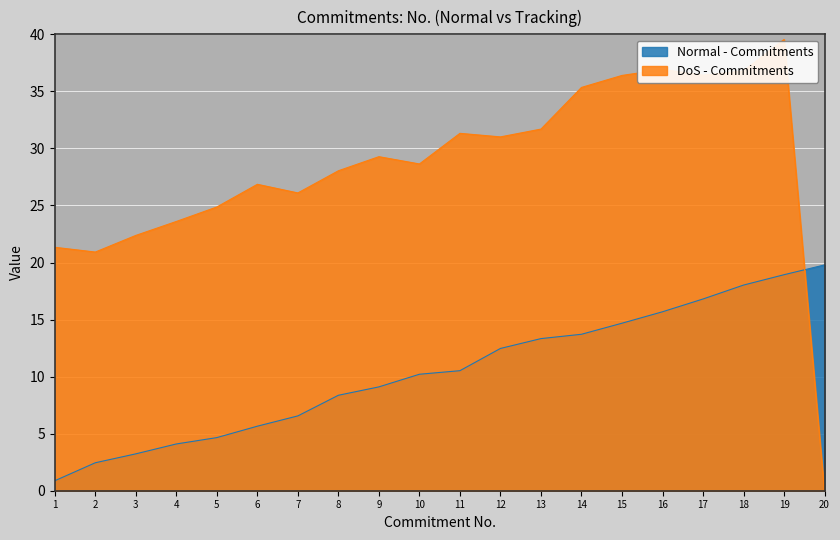

How many lines are shown in the chart?

2